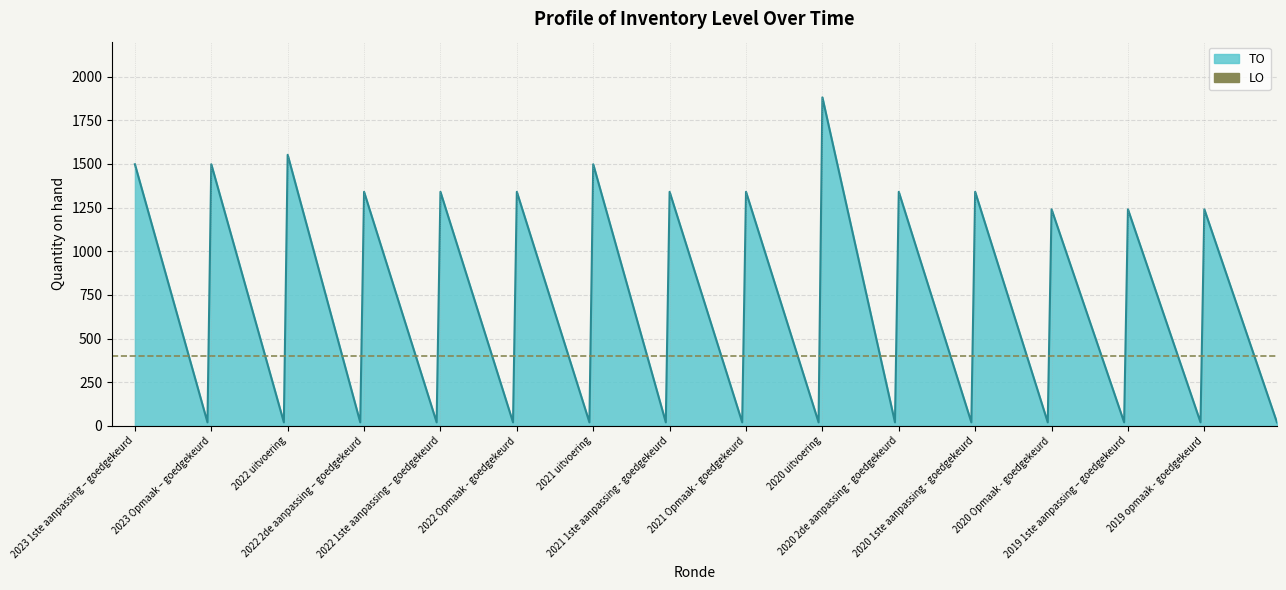

At which label is LO closest to 0?

2023 1ste aanpassing – goedgekeurd